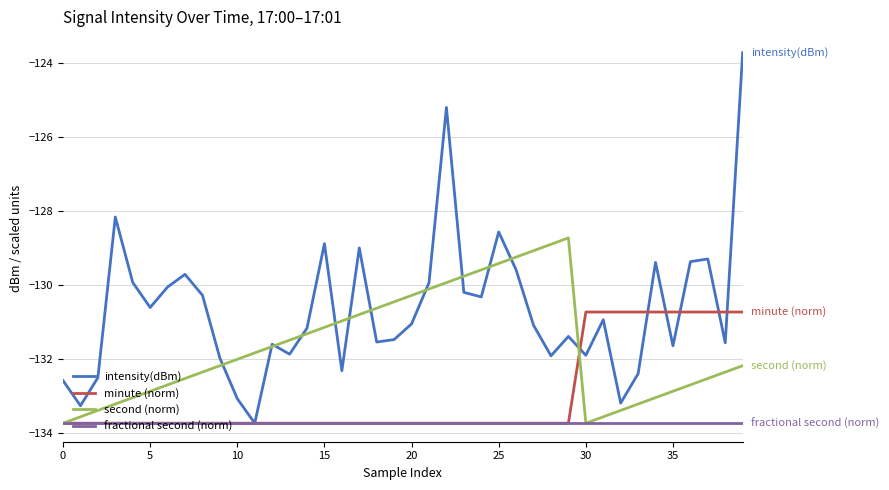

Which series has the largest range (max minus min)?

intensity(dBm)